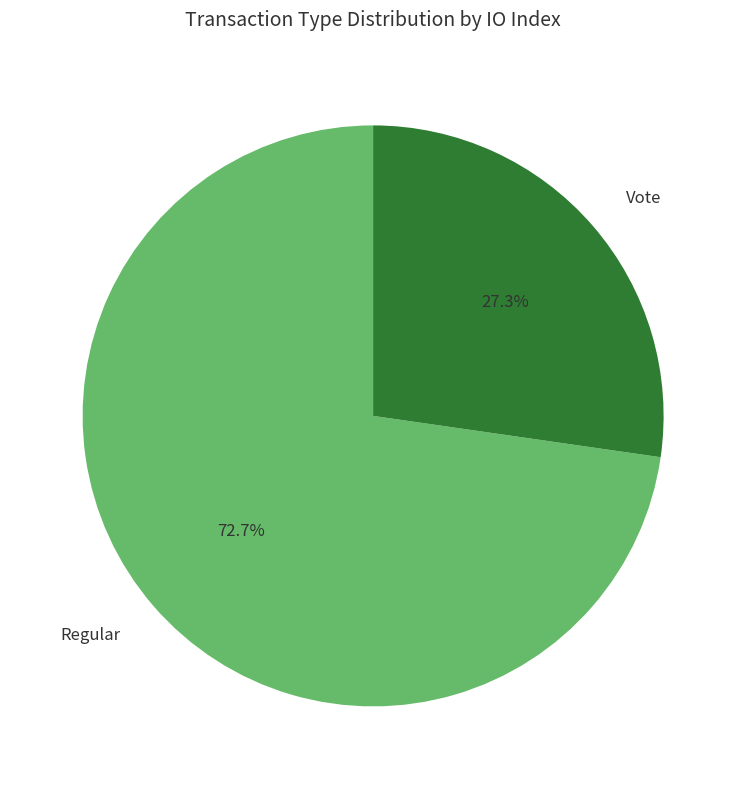

Is it true that Regular is 59% of the pie?

False